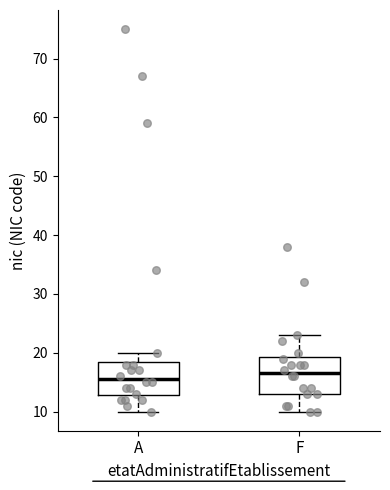

Which box has the highest median line?

F